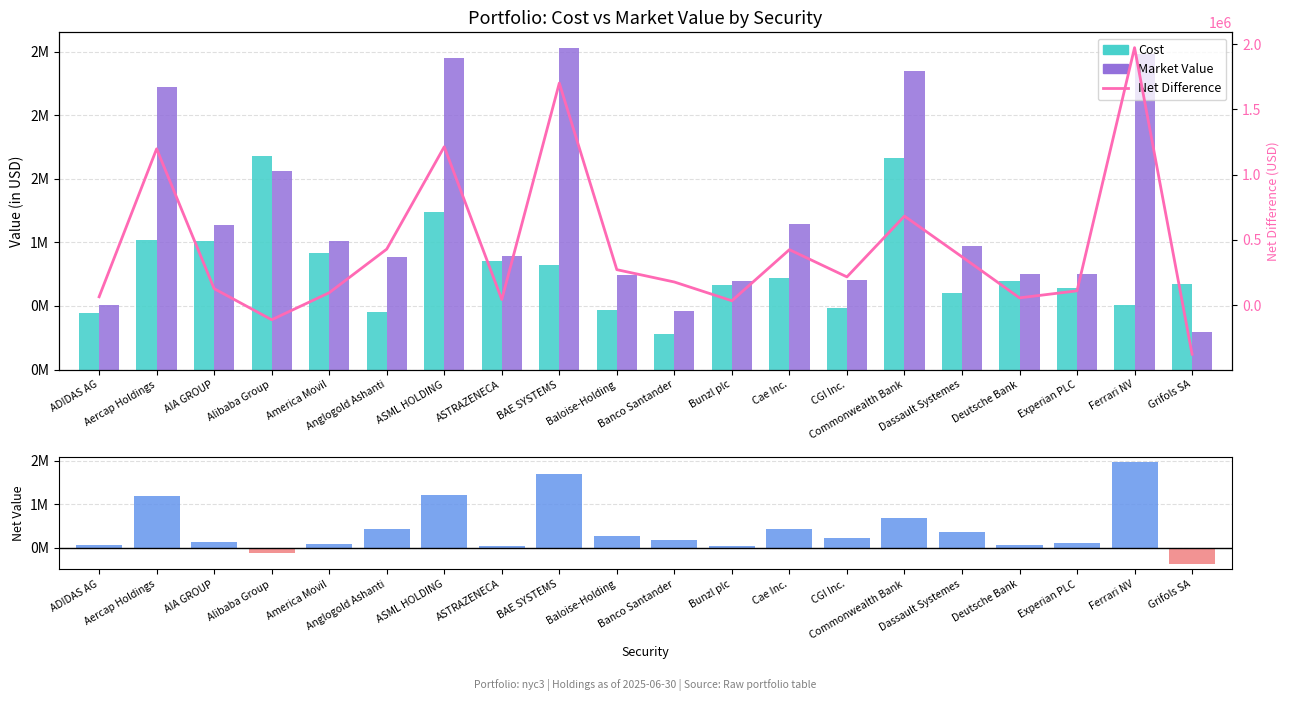

Where does the Market Value series first go above 974921?

Aercap Holdings